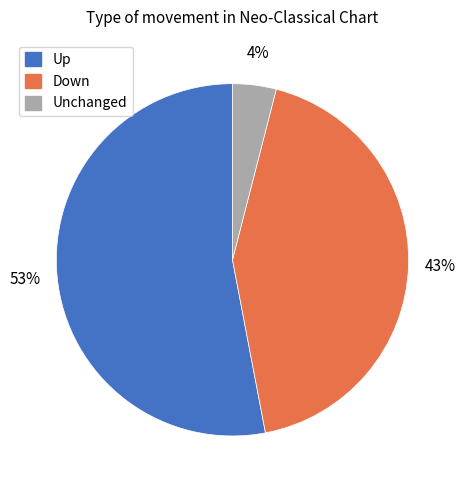

Approximately how many times larger is the value at Up compared to Down?

1.2